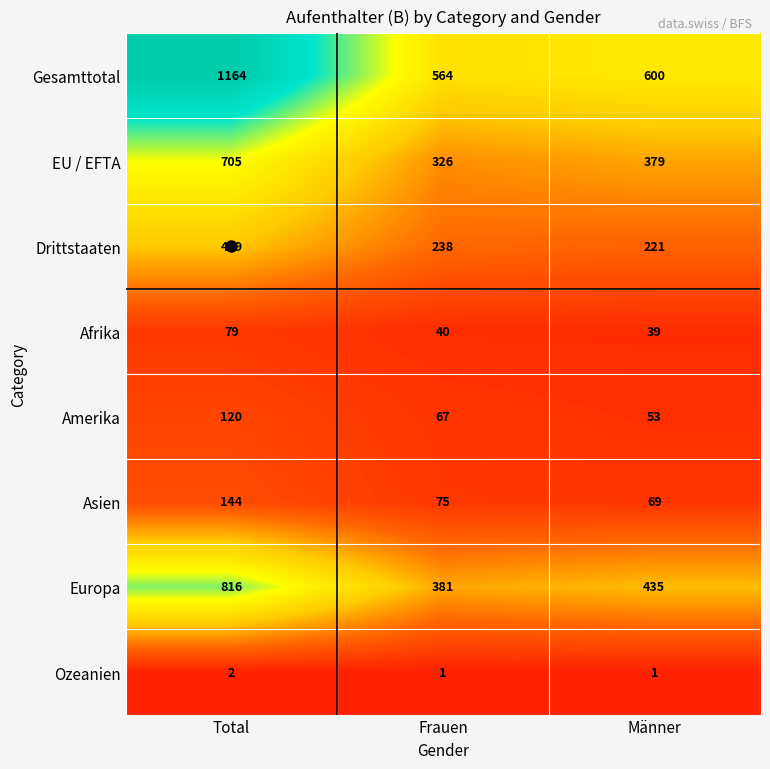

List the series in order of their peak value, highest first.

Gesamttotal, Europa, EU / EFTA, Drittstaaten, Asien, Amerika, Afrika, Ozeanien